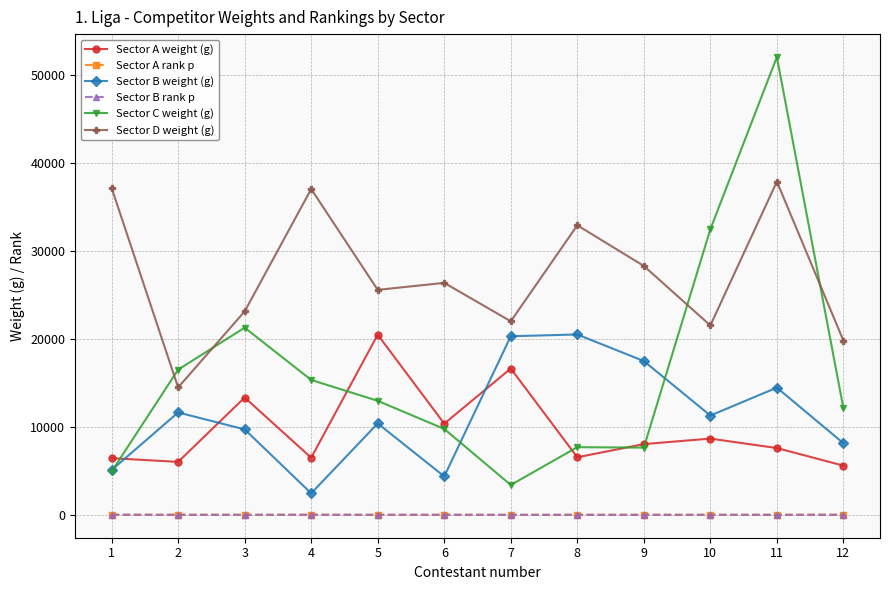

Which series has the widest spread of values?

Sector C weight (g)